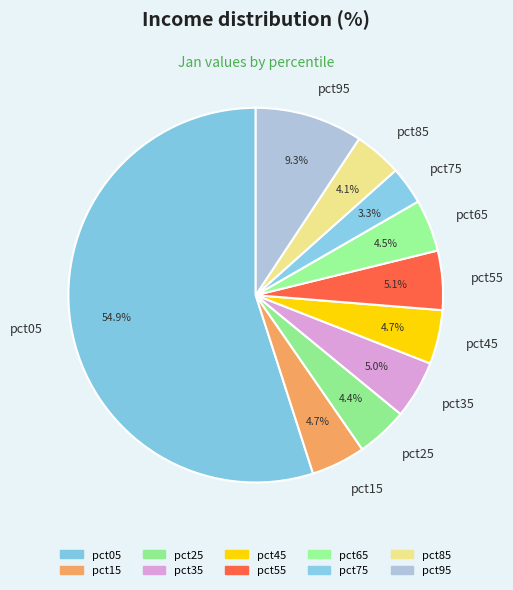

What percentage is NOT represented by pct95?

90.7%